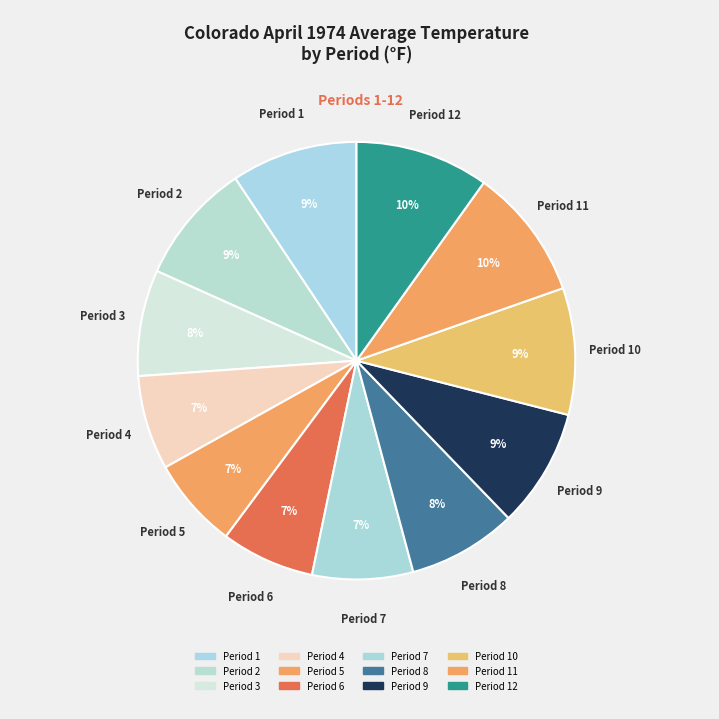

How many segments does this pie chart have?

12